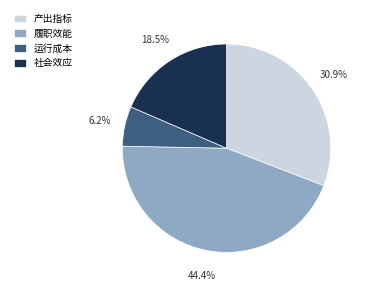

To the nearest percent, what is the difference between the largest and smallest slice percentages?

38%